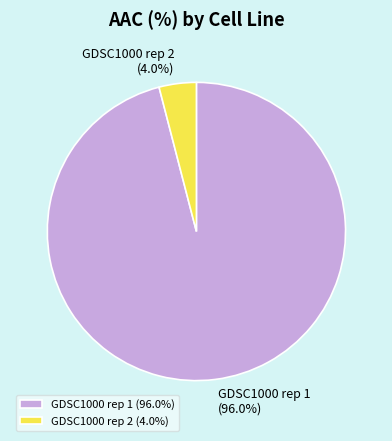

To the nearest percent, what portion does GDSC1000 rep 1 represent?

96%